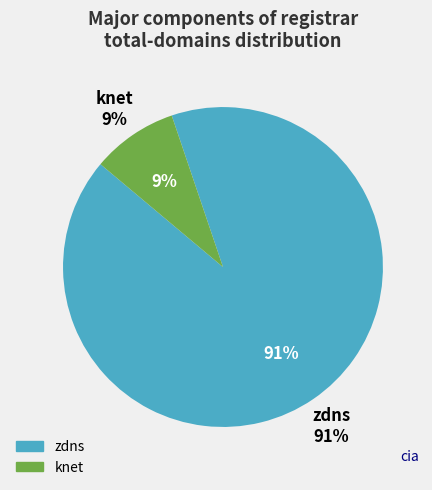

What is the largest slice in the pie chart?

zdns